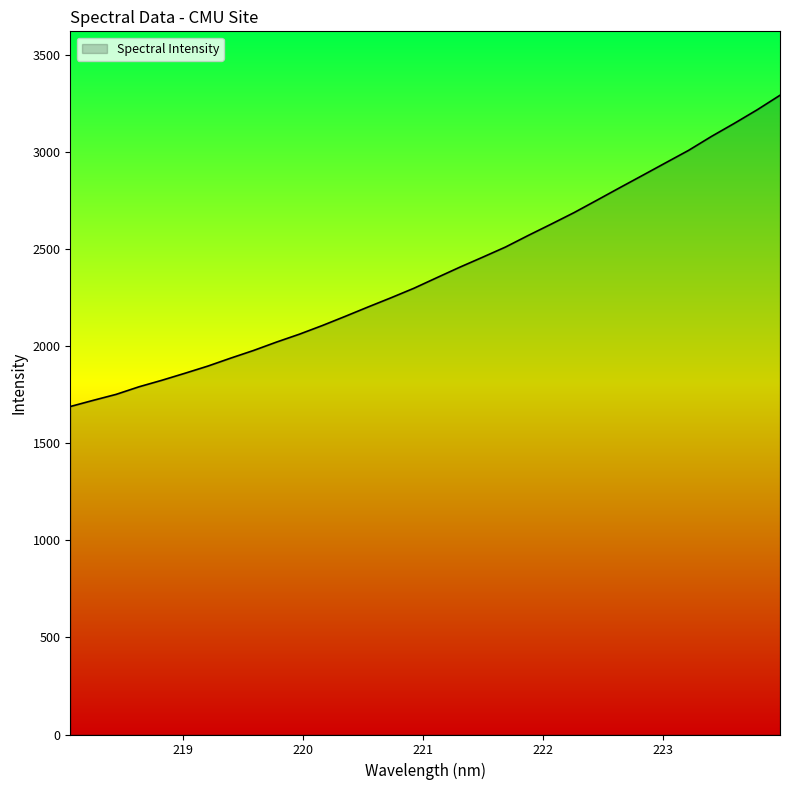

What is the smallest value displayed?

1690.3